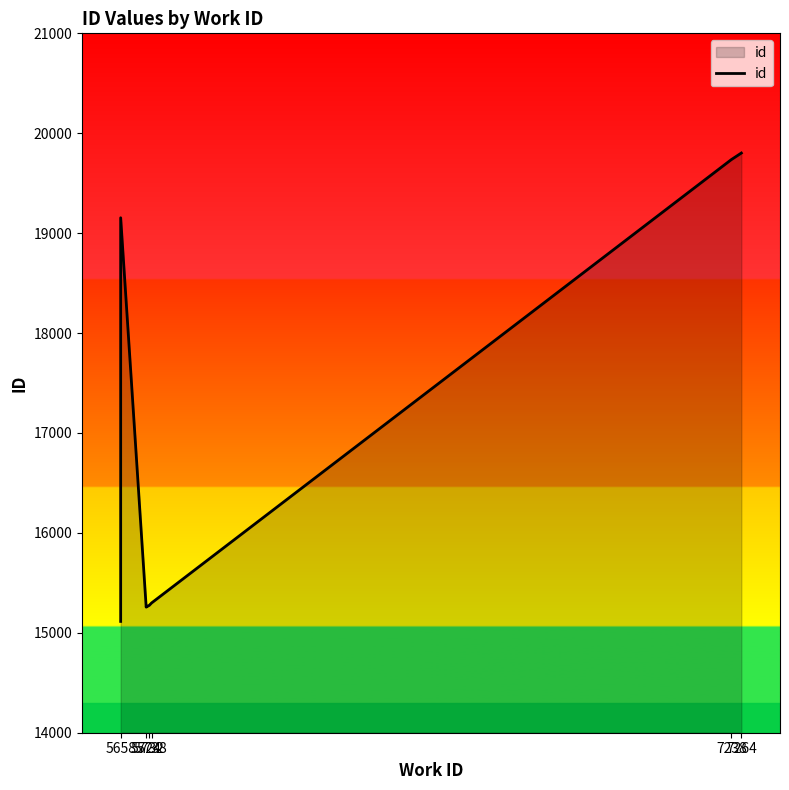

The value at 5724 is 23629. True or false?

False